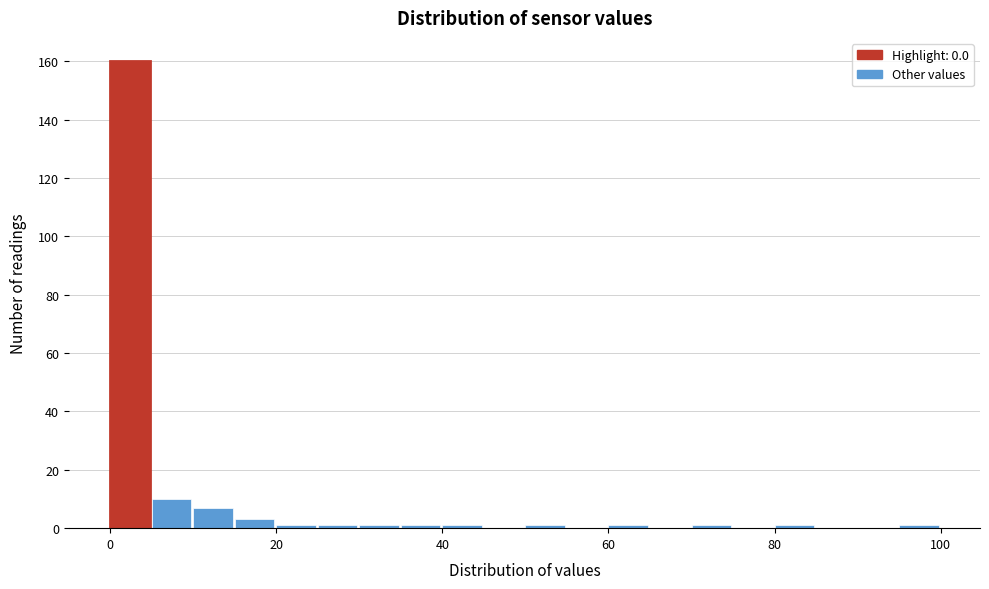

Read against the x-axis, roughly where is the centre of the tallest bar?

2